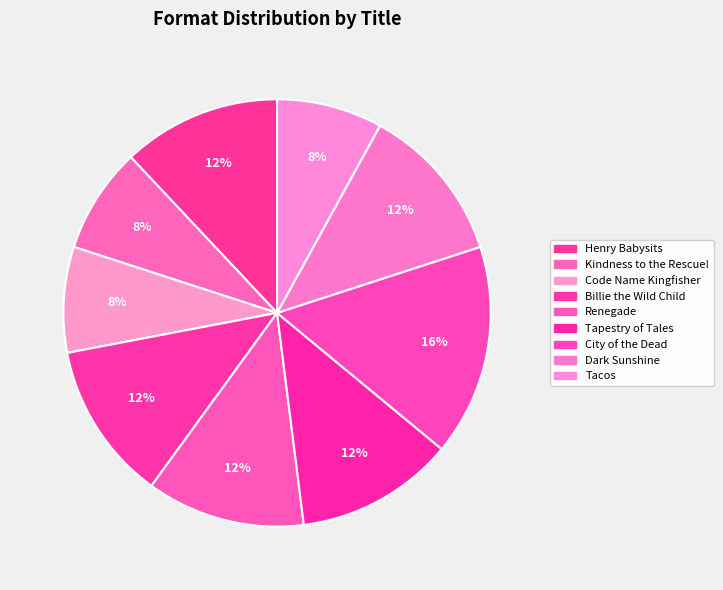

Is there a majority slice in this chart?

No